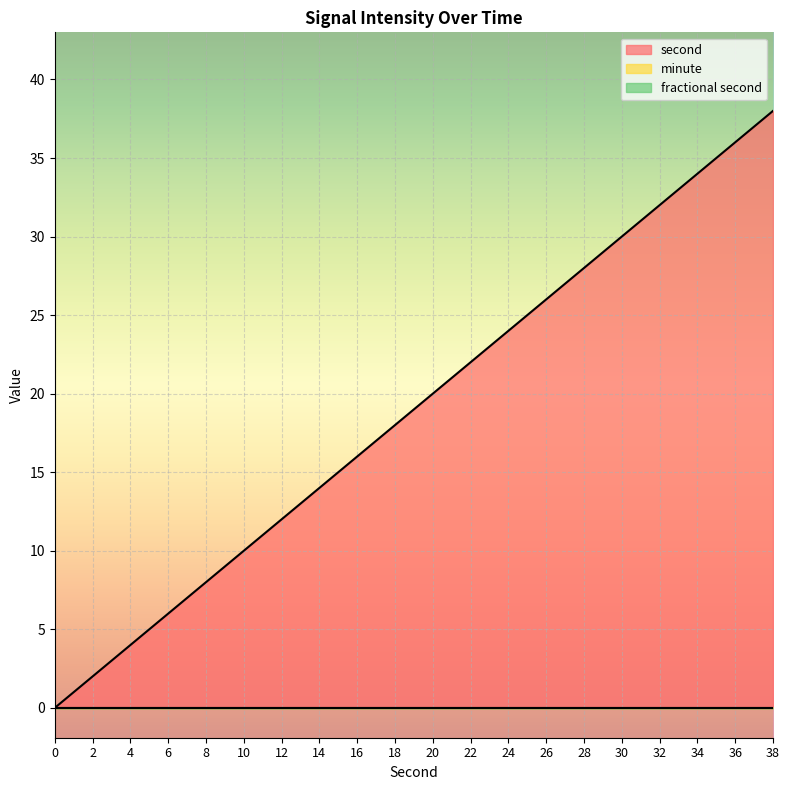

Which series has the largest range (max minus min)?

second